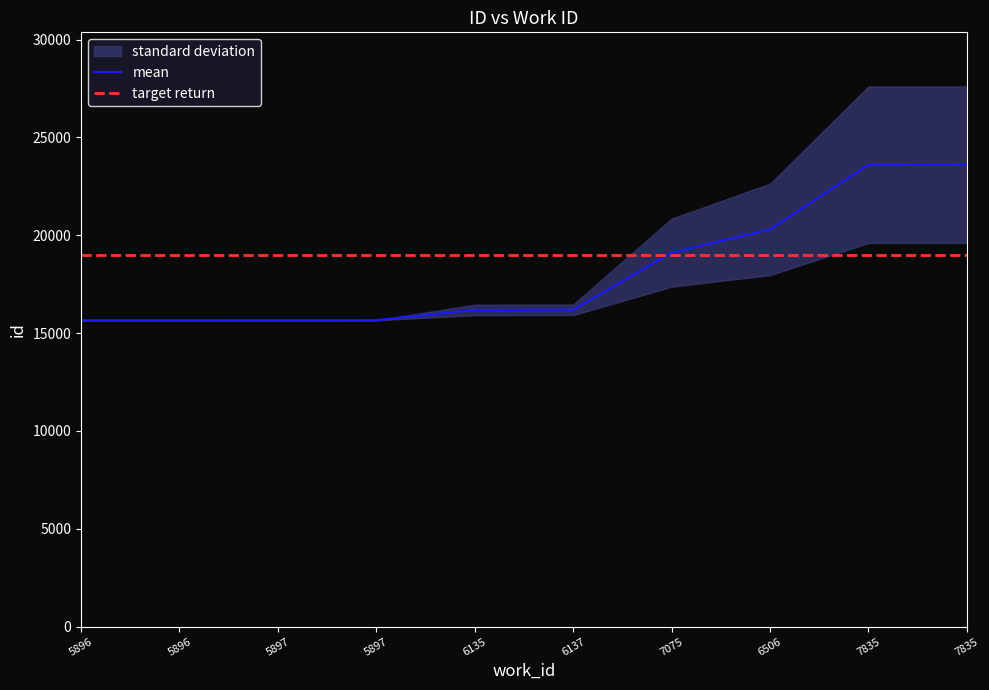

What is the difference between the values at 6135 and 6506?

4113